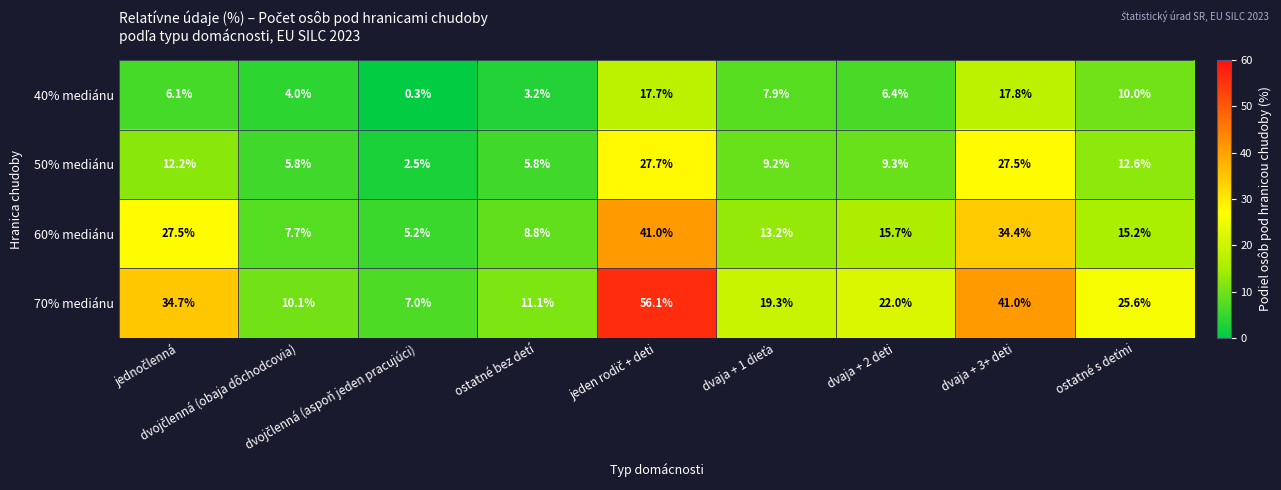

List the series in order of their peak value, lowest first.

40% mediánu, 50% mediánu, 60% mediánu, 70% mediánu